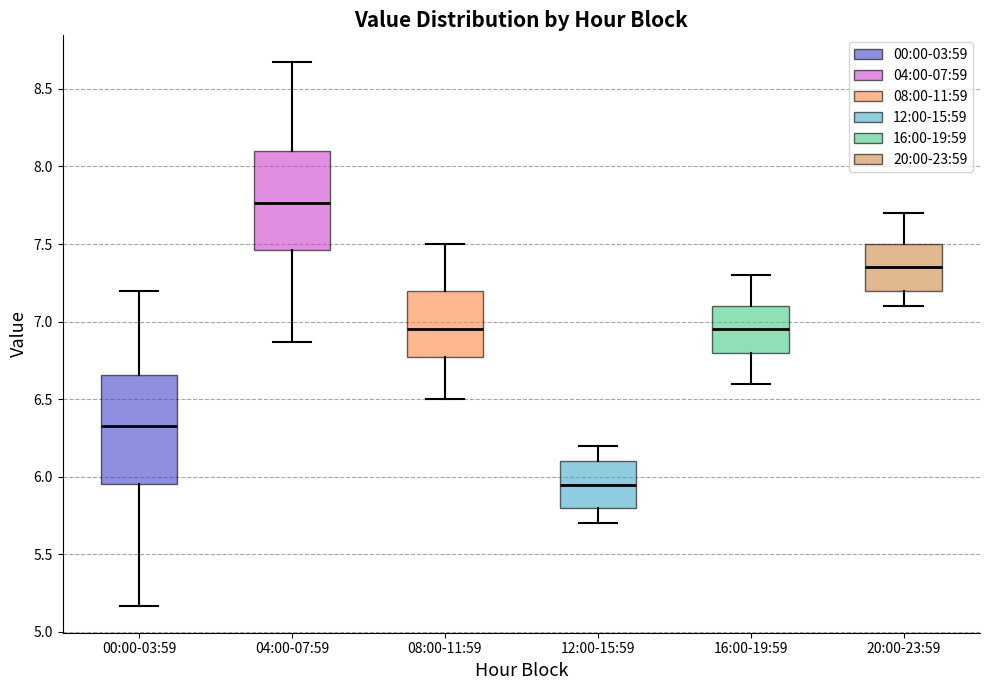

Comparing the boxes themselves (not the whiskers), which one is the tallest?

00:00-03:59